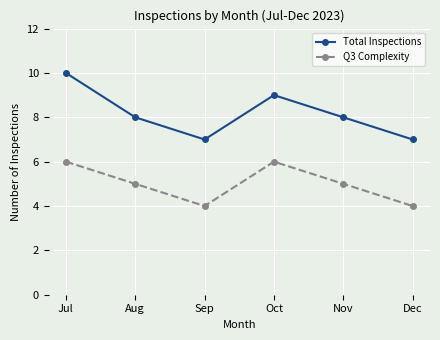

Does the chart have visible grid lines?

Yes